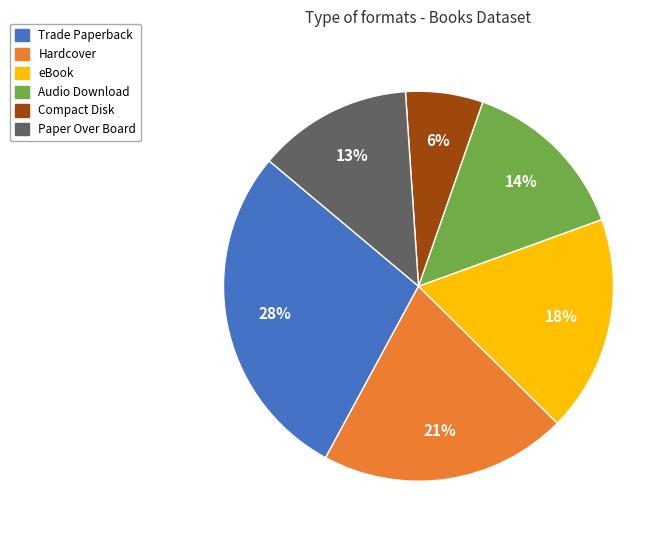

Which category has the smallest portion of the pie?

Compact Disk